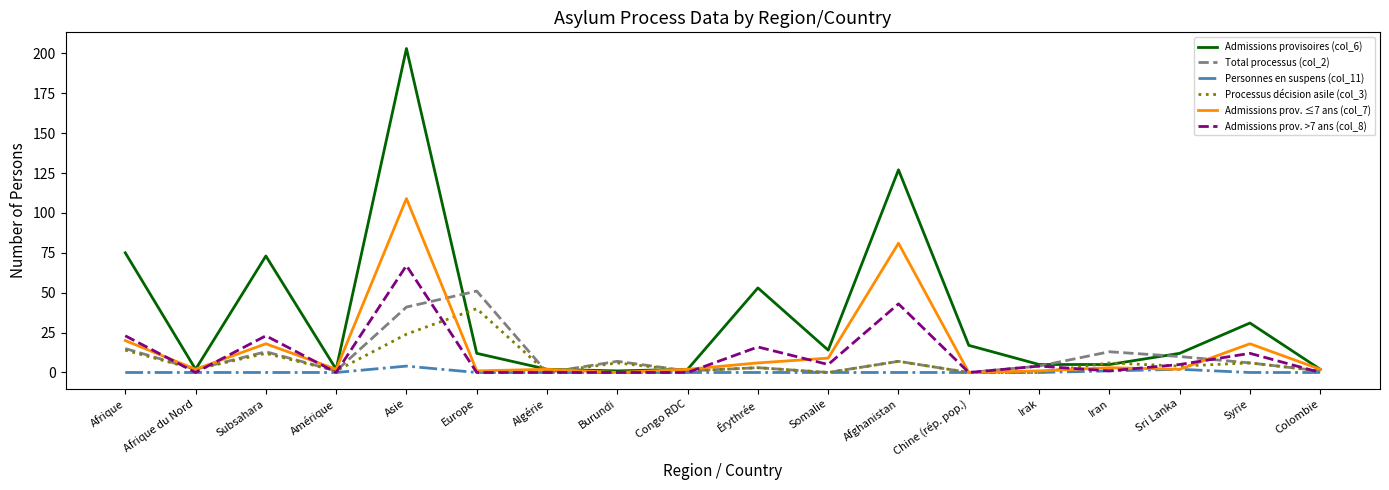

What is the difference between the Admissions provisoires (col_6) values at Colombie and Burundi?

1